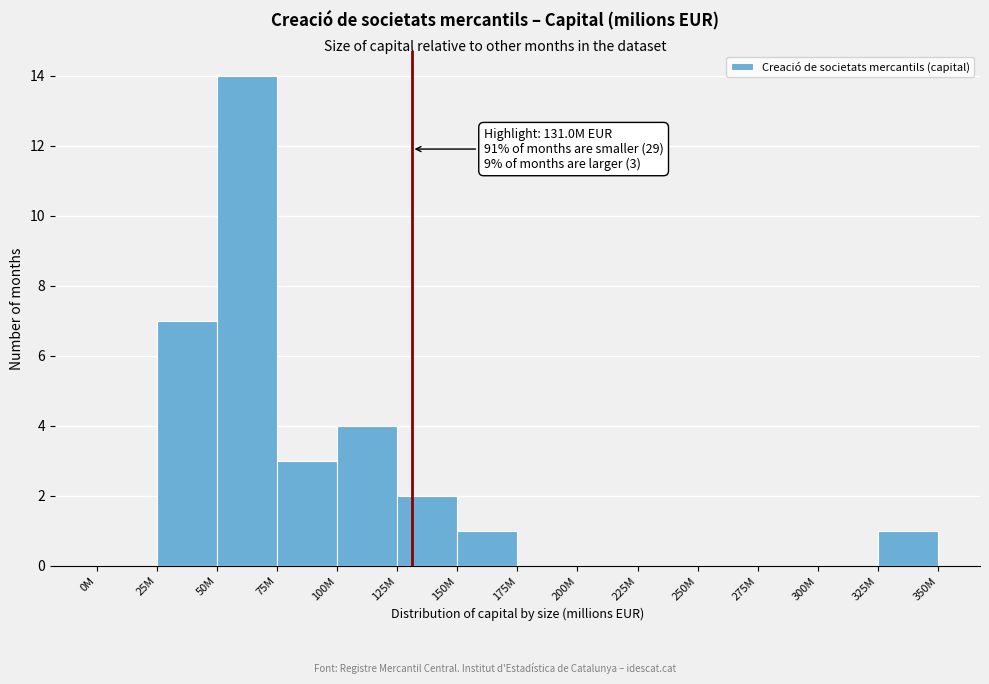

Reading left to right, transcribe all the data shown in this chart.

0M=0	25M=7	50M=14	75M=3	100M=4	125M=2	150M=1	175M=0	200M=0	225M=0	250M=0	275M=0	300M=0	325M=1